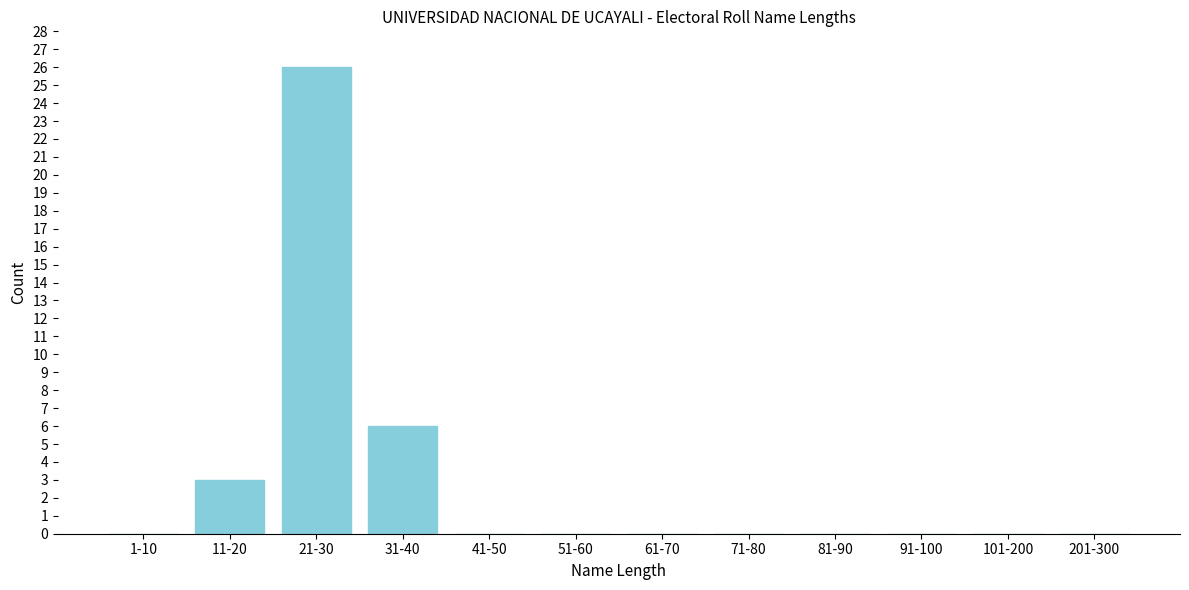

Reading left to right, list all the values displayed in this chart.

1-10=0	11-20=3	21-30=26	31-40=6	41-50=0	51-60=0	61-70=0	71-80=0	81-90=0	91-100=0	101-200=0	201-300=0